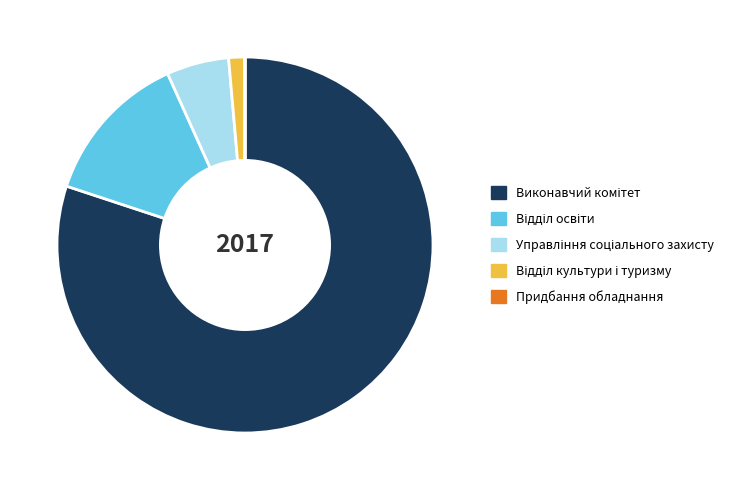

Is there any slice that represents more than half of the pie?

Yes